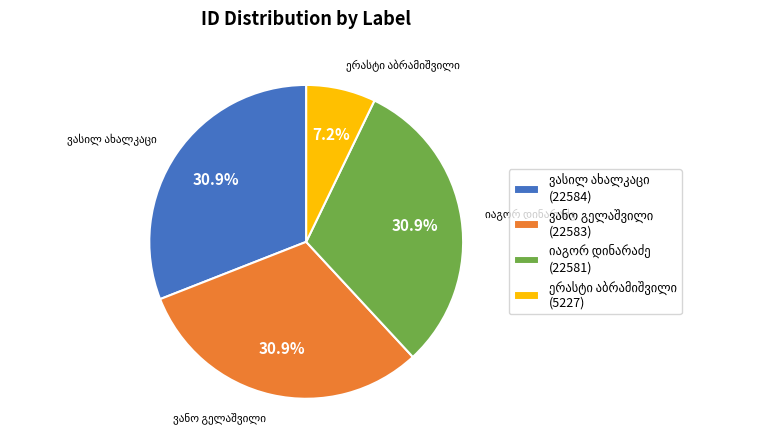

Is there a majority slice in this chart?

No